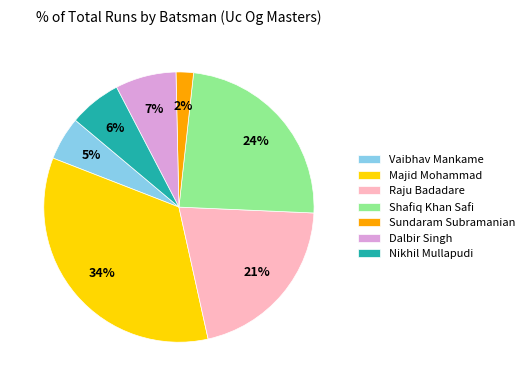

To the nearest percent, what is the difference between the largest and smallest slice percentages?

32%